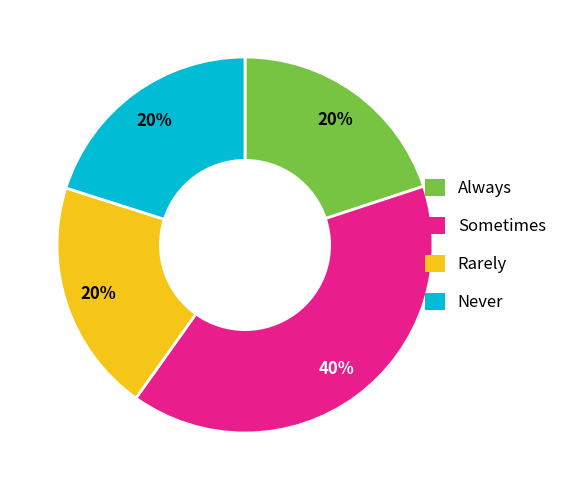

What percentage is the Rarely slice, to the nearest percent?

20%